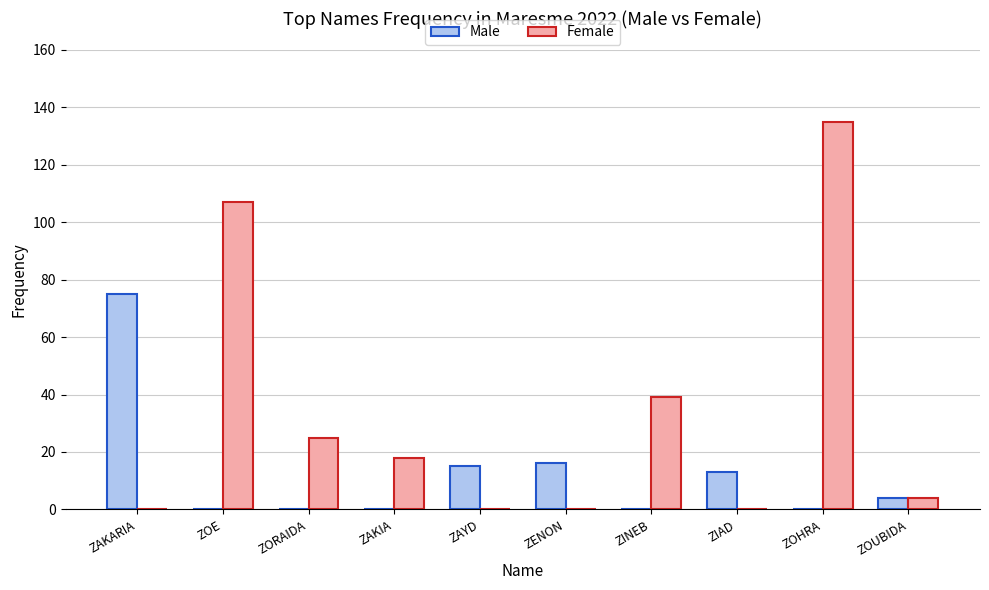

What are all the series names shown in the legend?

Male, Female